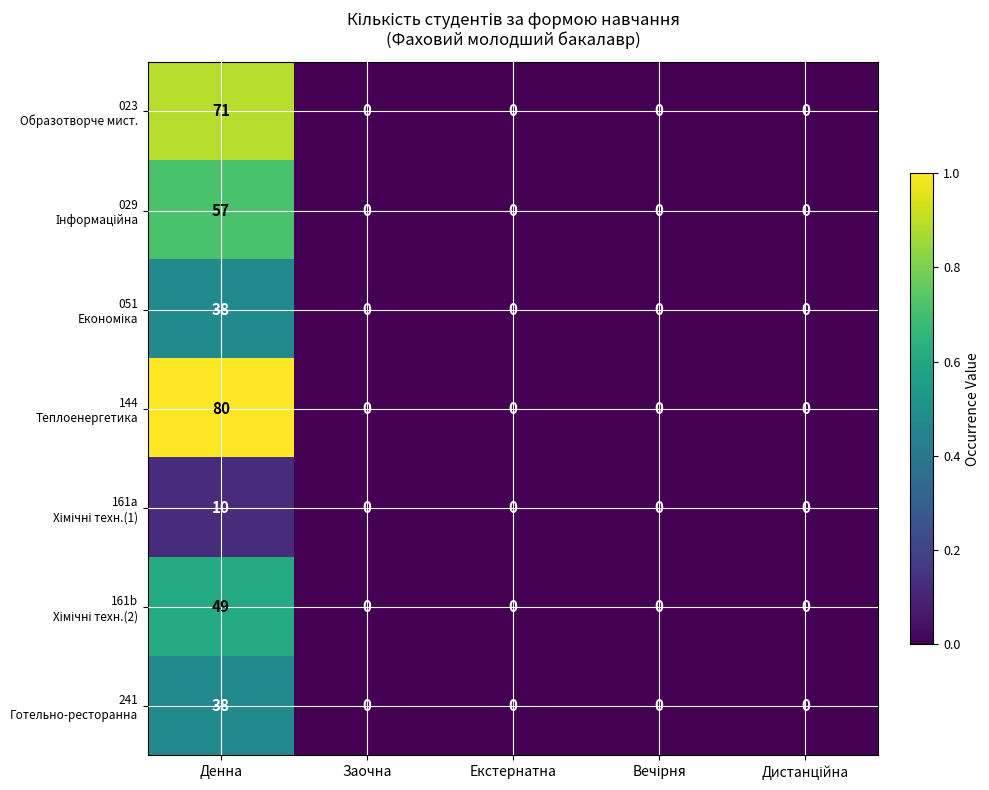

Count the number of data series in this chart.

7